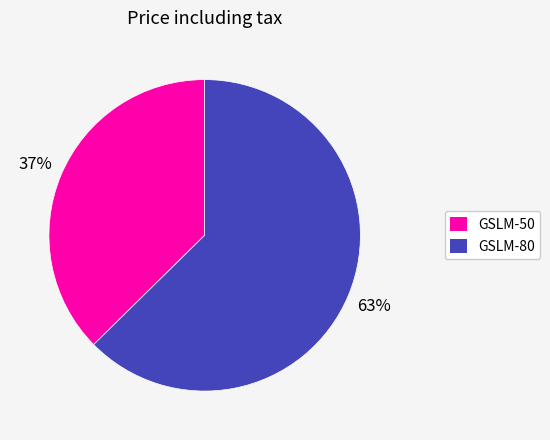

How many segments does this pie chart have?

2